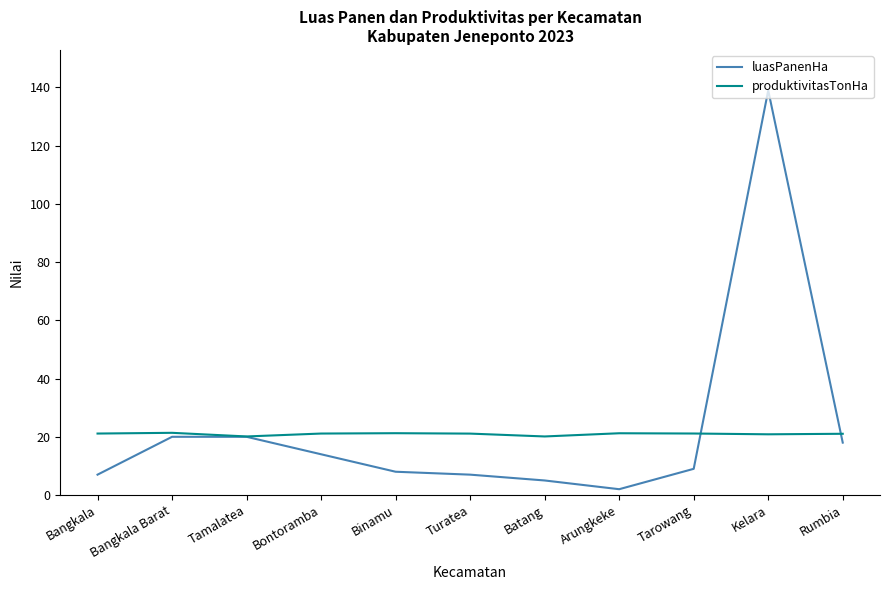

At Tarowang, list the series in order from smallest to largest.

luasPanenHa, produktivitasTonHa